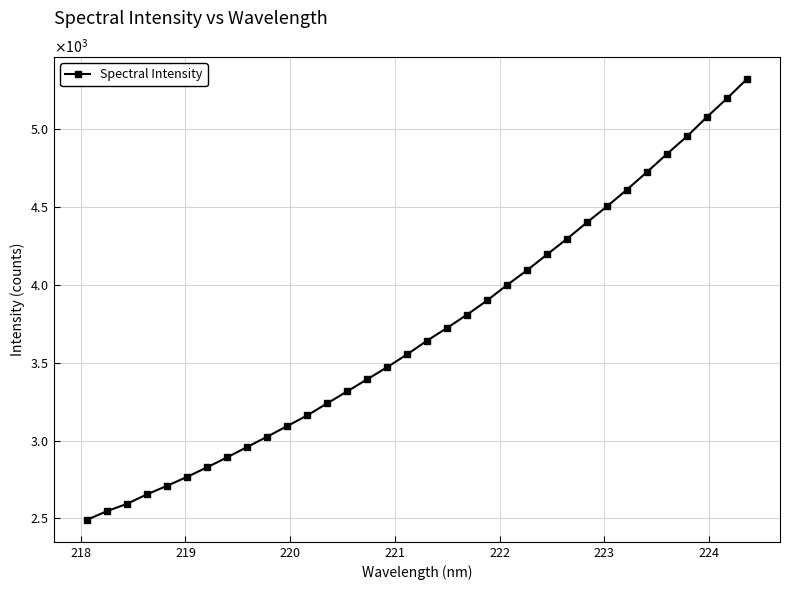

What is the maximum value shown in the chart?

5323.4